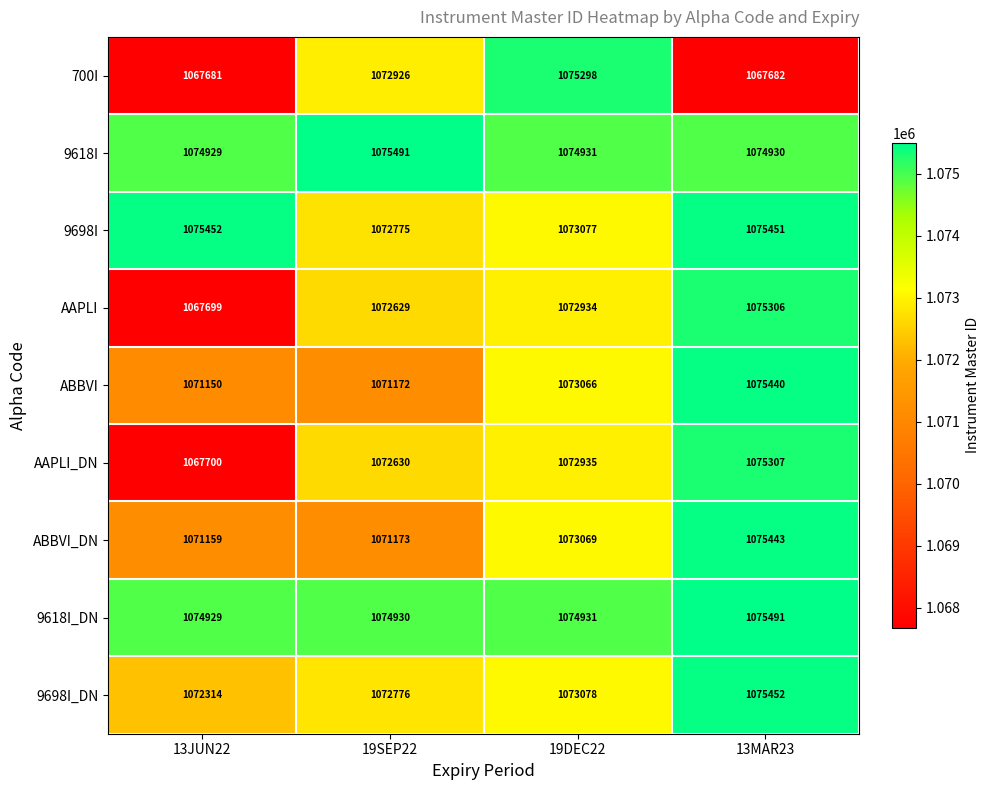

How many data points does each series have?

4